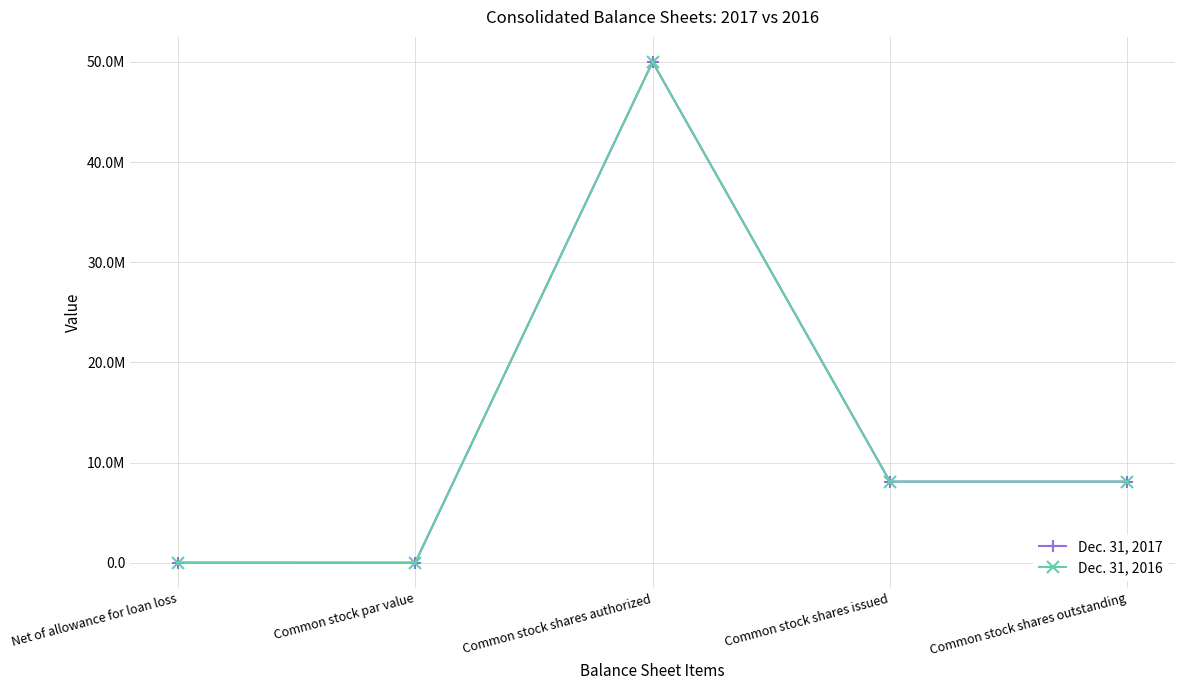

Is this an area chart (filled region under the line)?

No